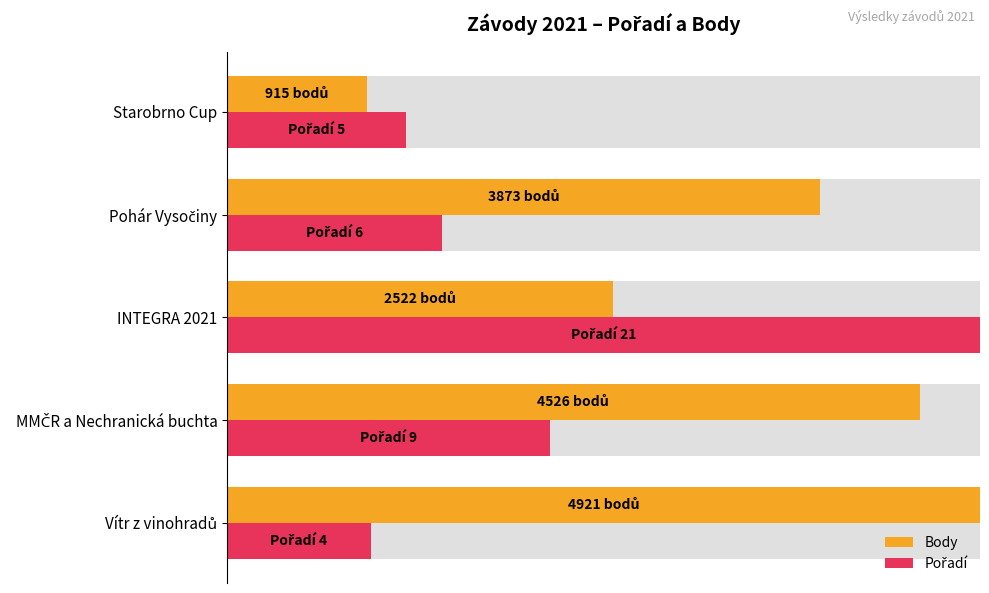

What is the average value of the Pořadí series?

0.4